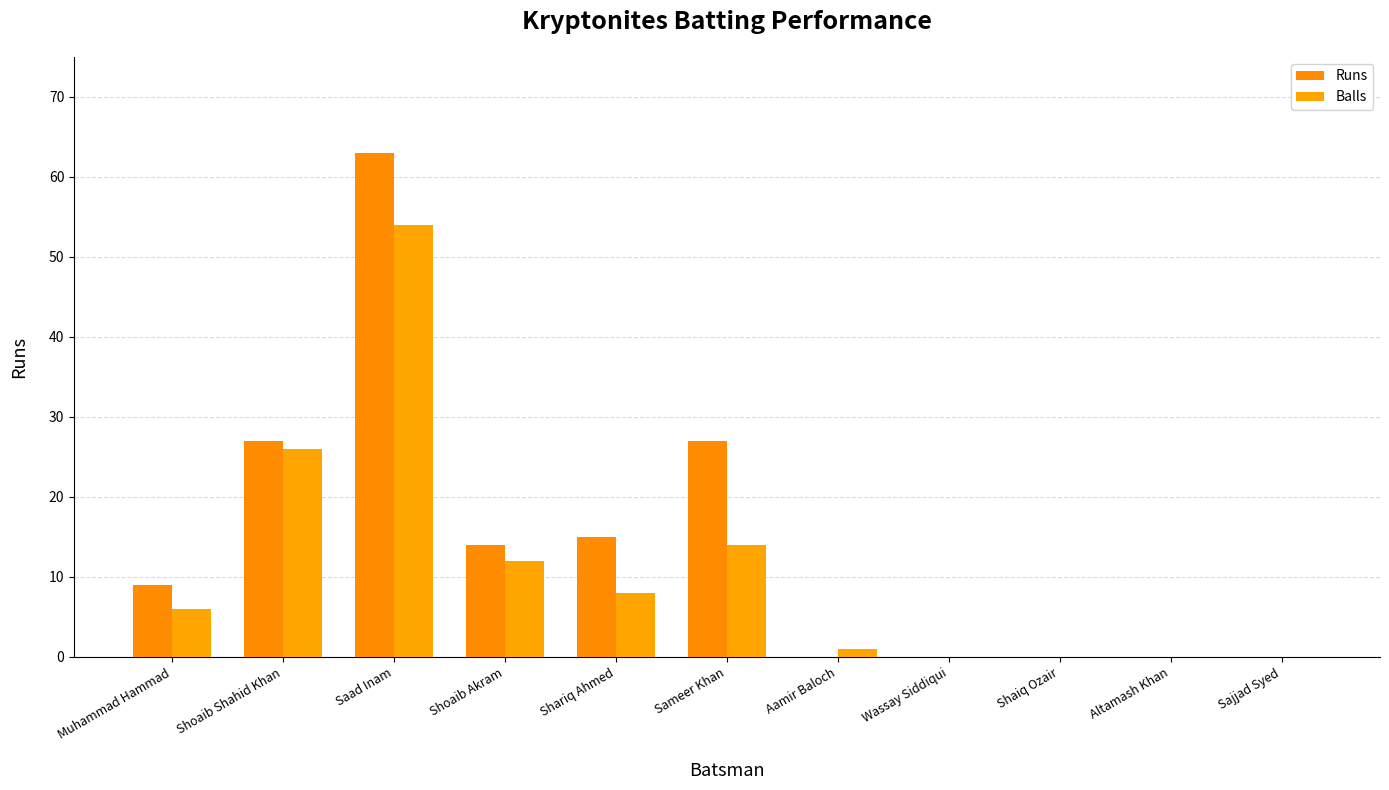

Are the bars horizontal?

No